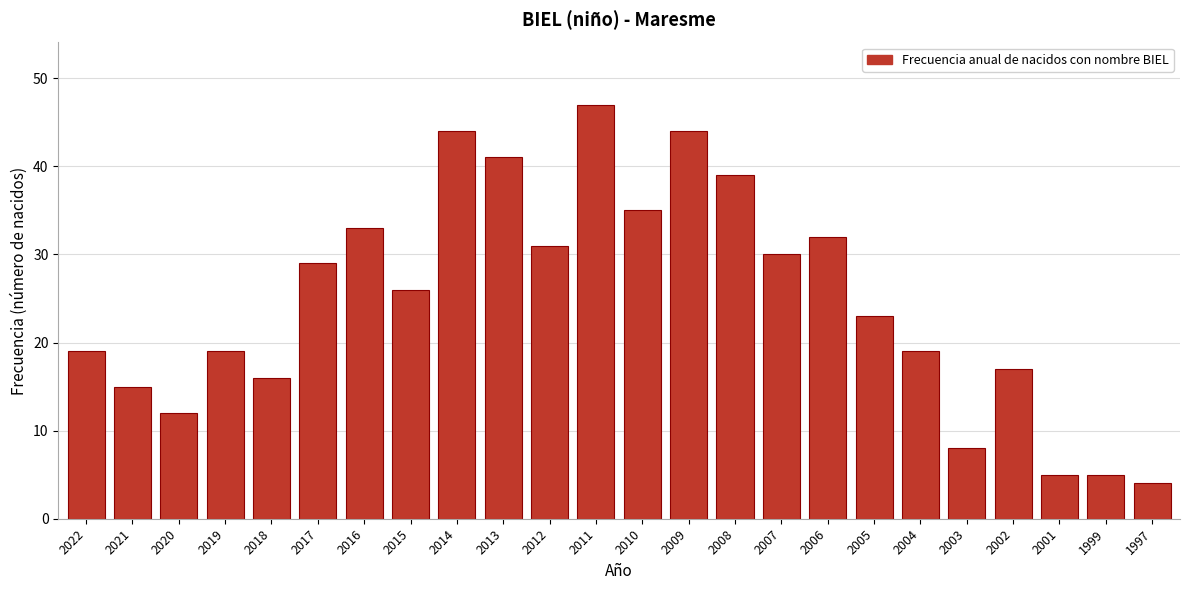

Reading right to left, extract all data points from this chart.

4	5	5	17	8	19	23	32	30	39	44	35	47	31	41	44	26	33	29	16	19	12	15	19